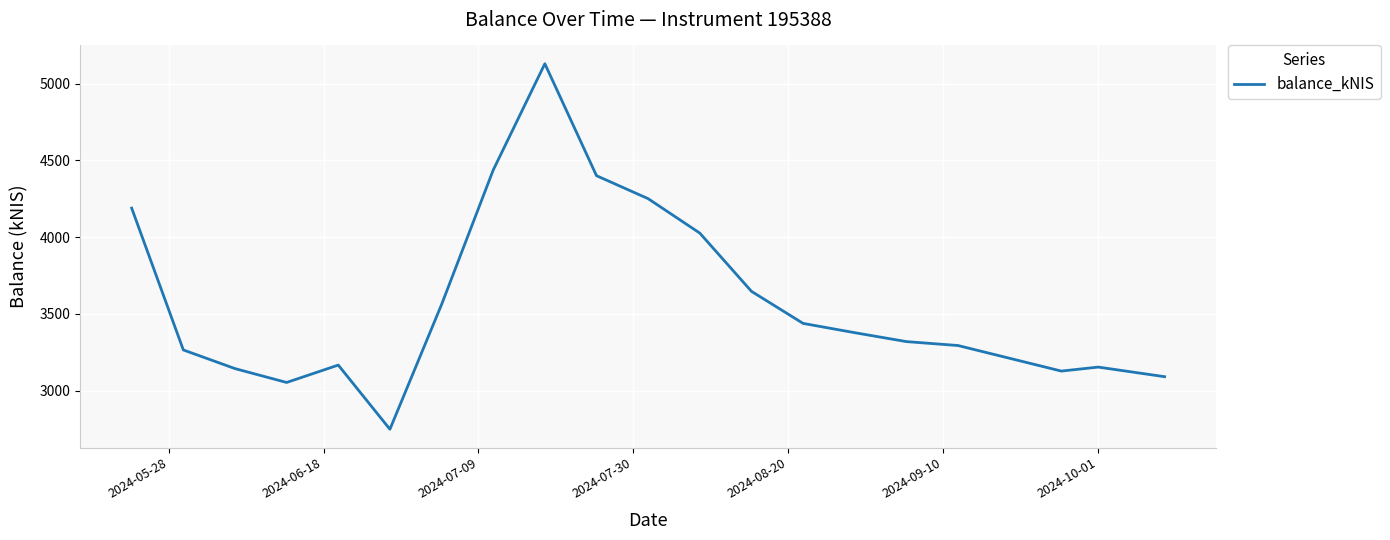

Count the number of data series in this chart.

1